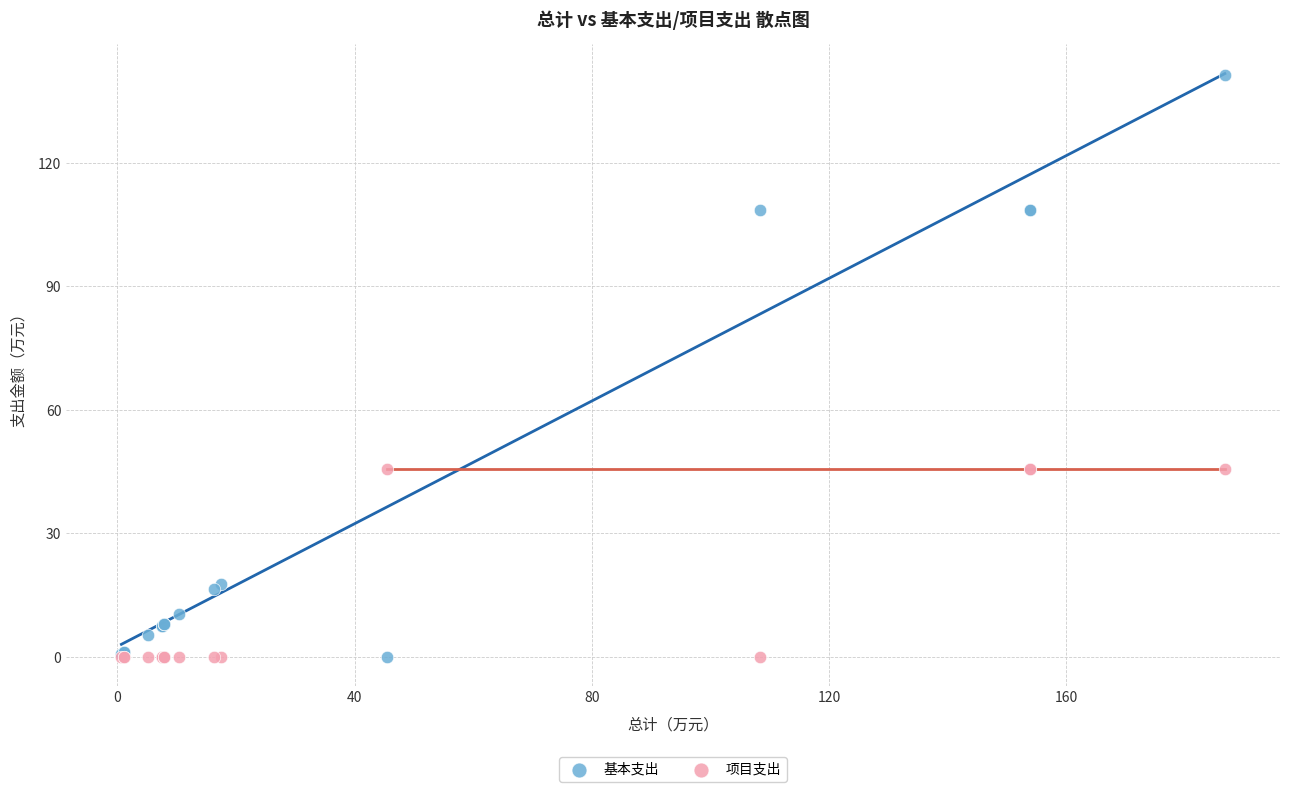

Which series reaches the maximum Y coordinate?

基本支出